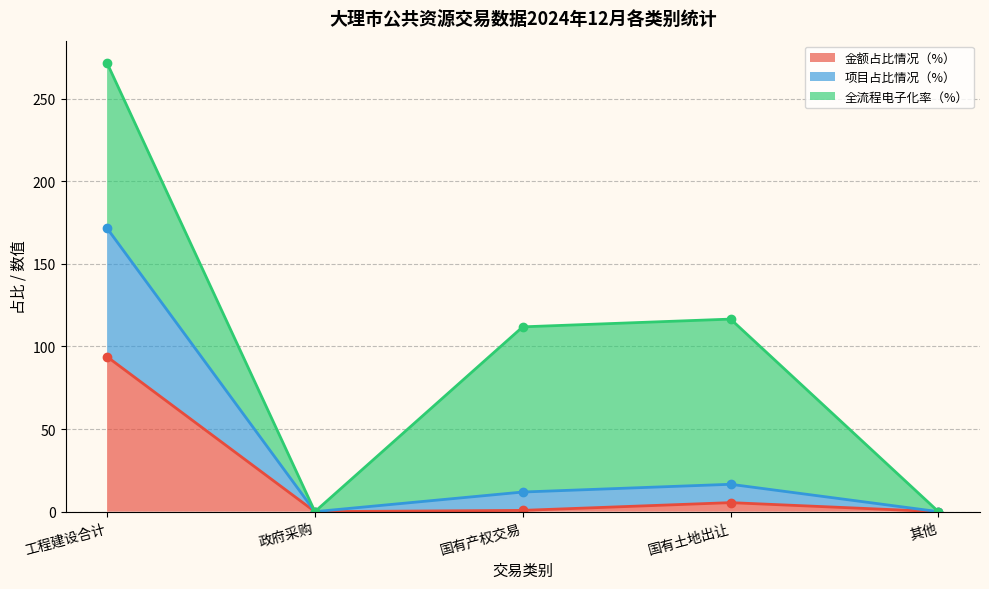

Reading right to left, transcribe all the data shown in this chart.

金额占比情况（%） (line): 0.0	5.5	0.8	0.0	93.8
项目占比情况（%） (line): 0.0	16.6	11.9	0.0	171.6
全流程电子化率（%） (line): 0.0	116.6	111.9	0.0	271.6